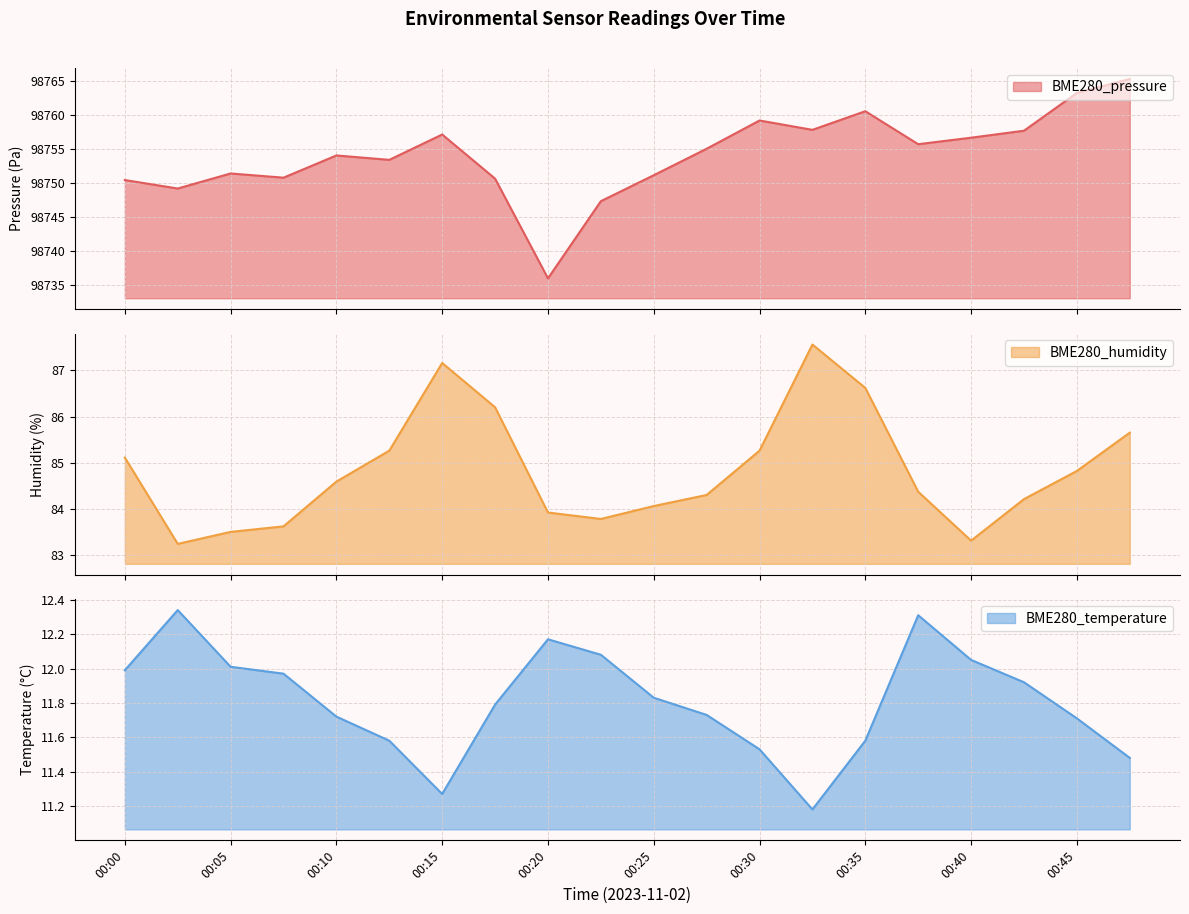

What is the average value of the BME280_humidity series?

84.8